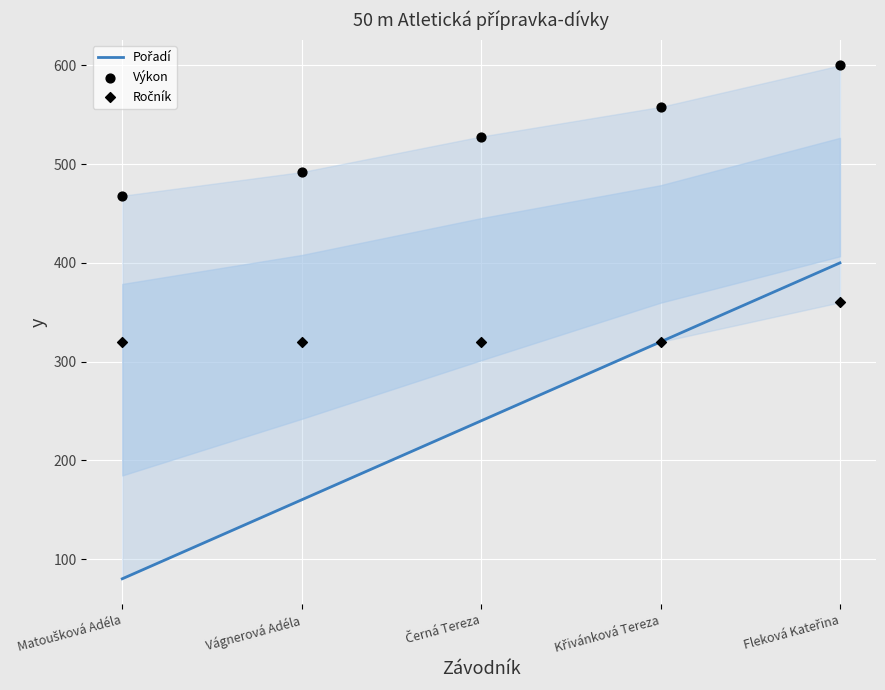

Which series has the largest total across all categories?

Výkon